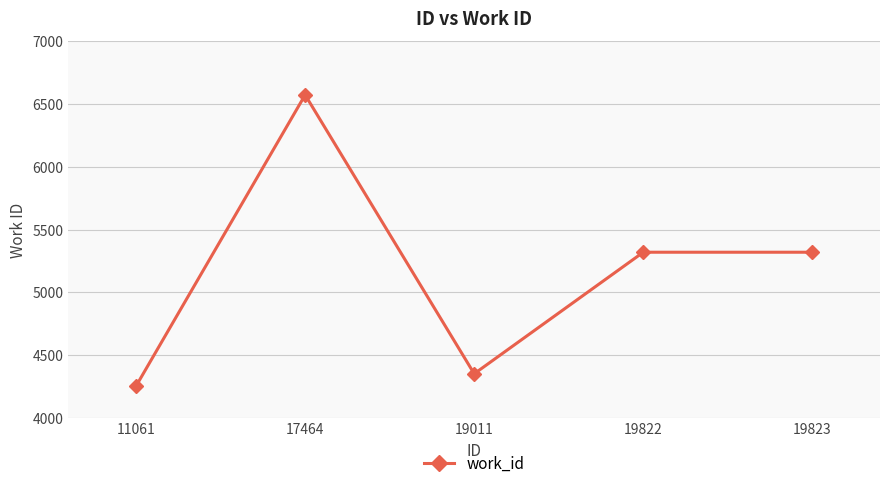

At which category does the data reach its first local valley?

19011